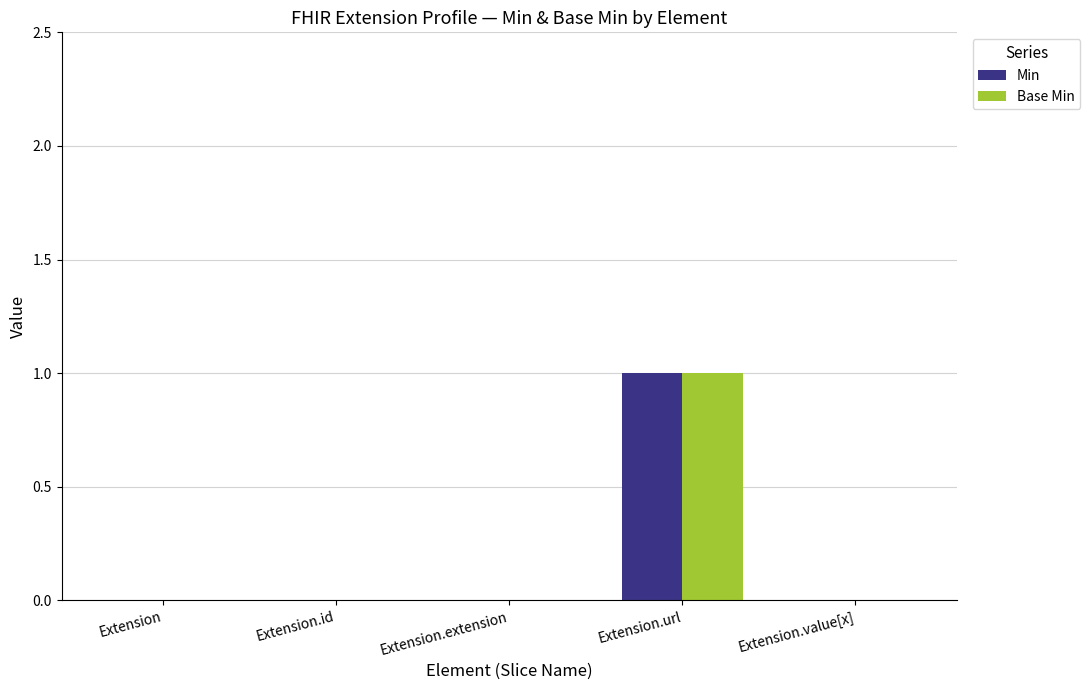

Which category has the highest value in the Min series?

Extension.url